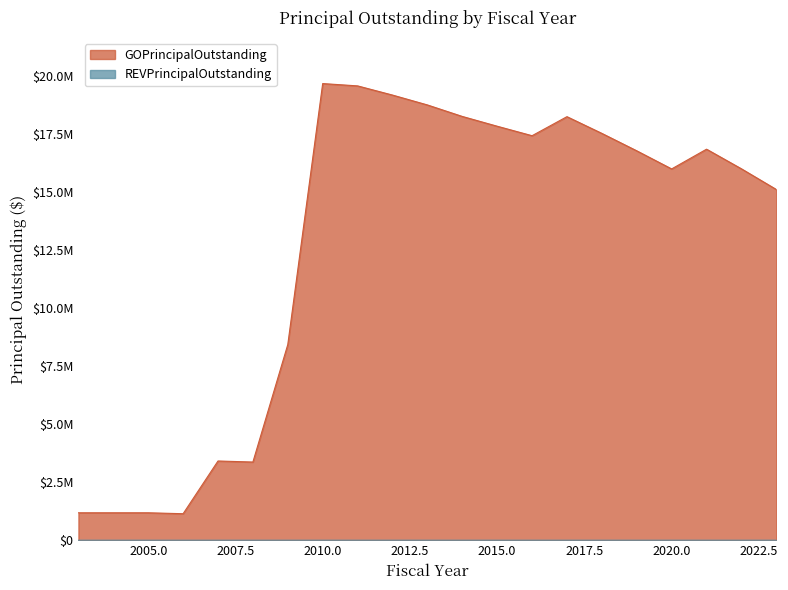

Does the chart display data point markers on the line(s)?

No